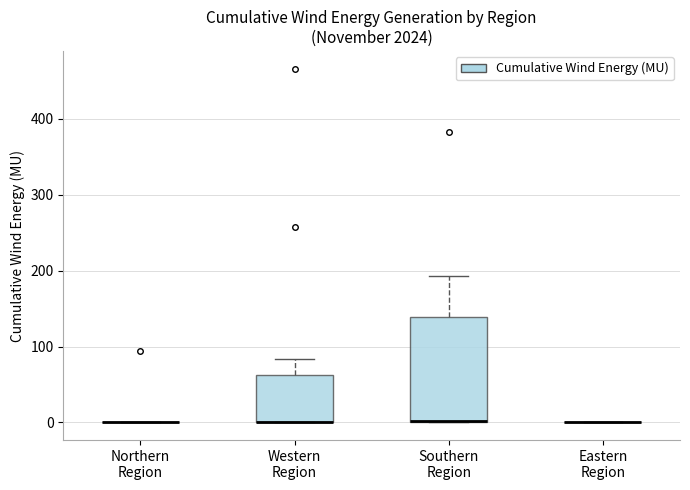

Comparing the boxes themselves (not the whiskers), which one is the tallest?

Southern Region